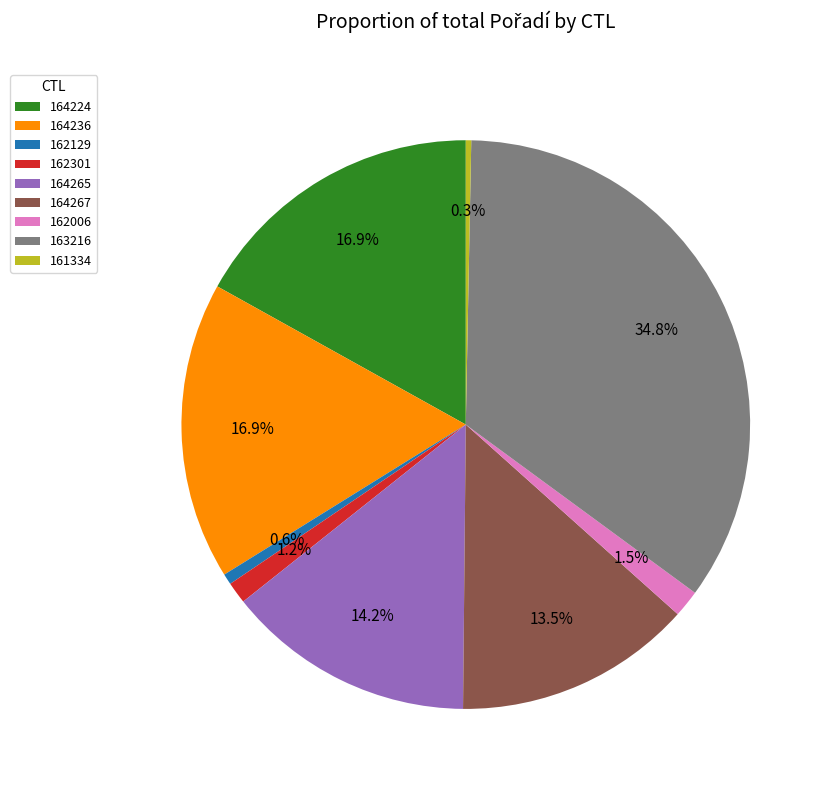

Which slice is the largest?

163216